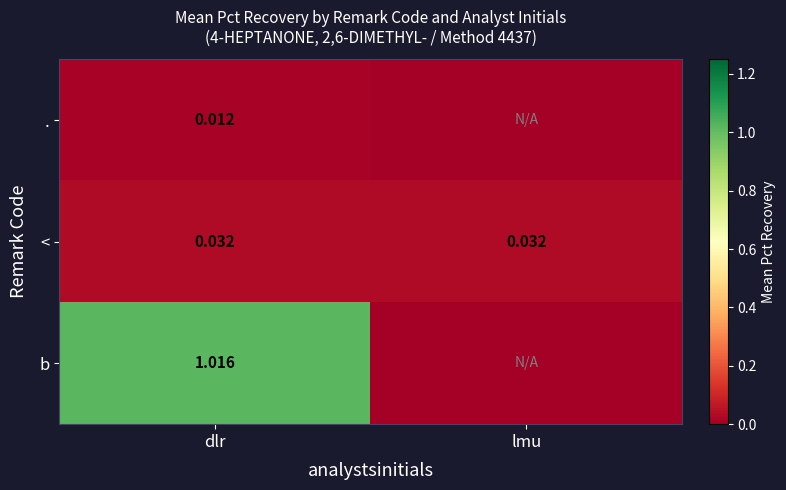

At dlr, list the series in order from largest to smallest.

b, <, .